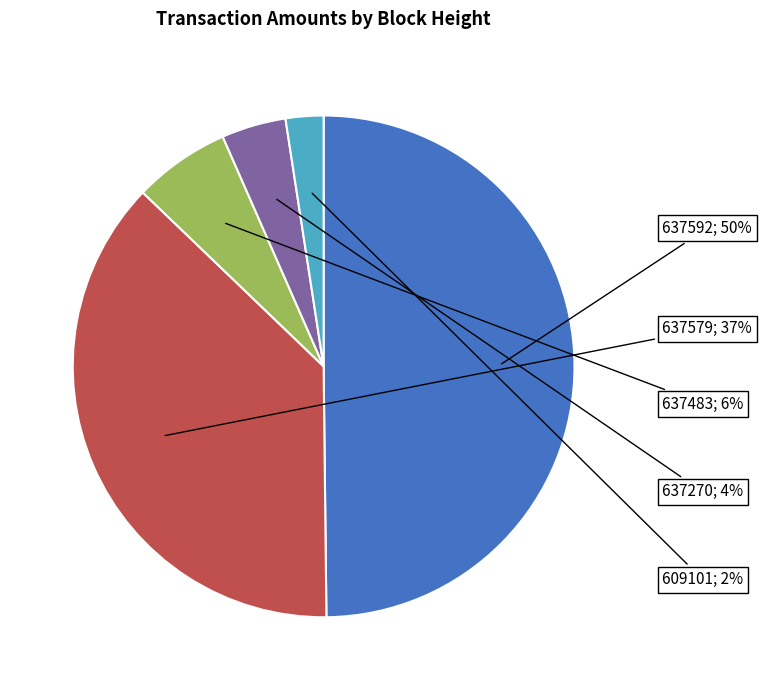

To the nearest percent, what is the average slice percentage?

20%